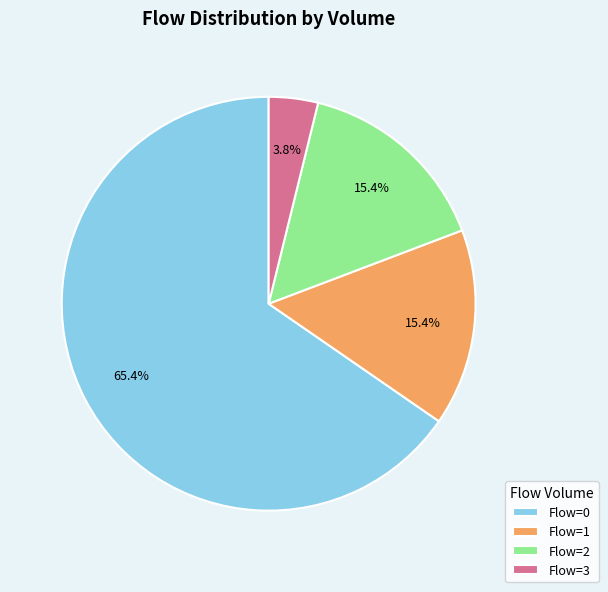

What percentage do Flow=0 and Flow=2 together represent?

80.8%